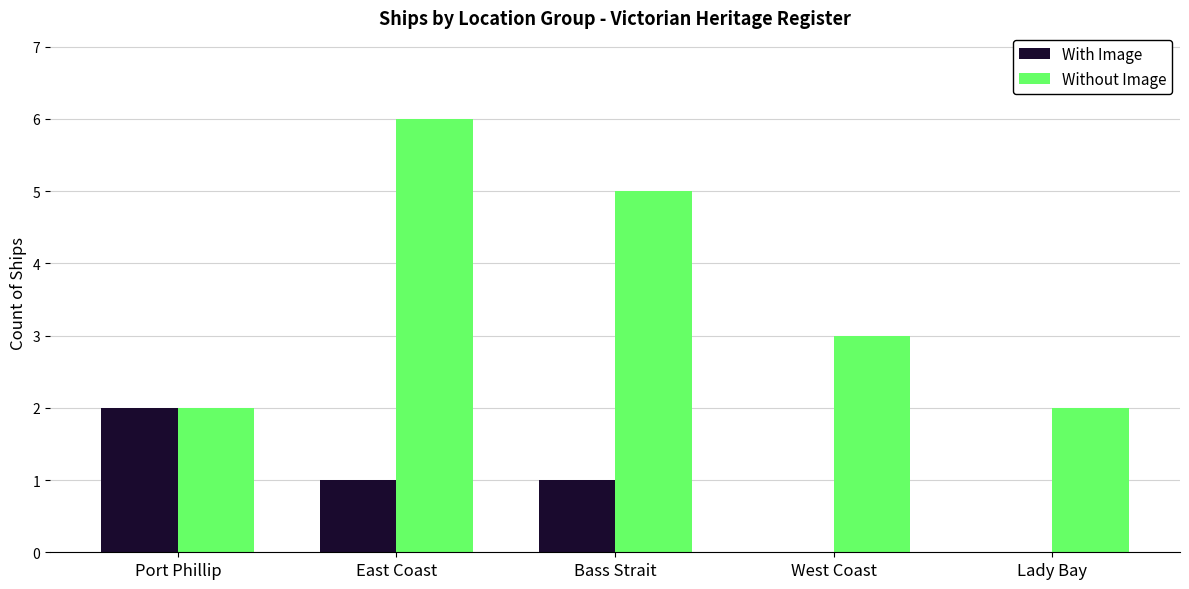

What is the highest value of the Without Image series?

6